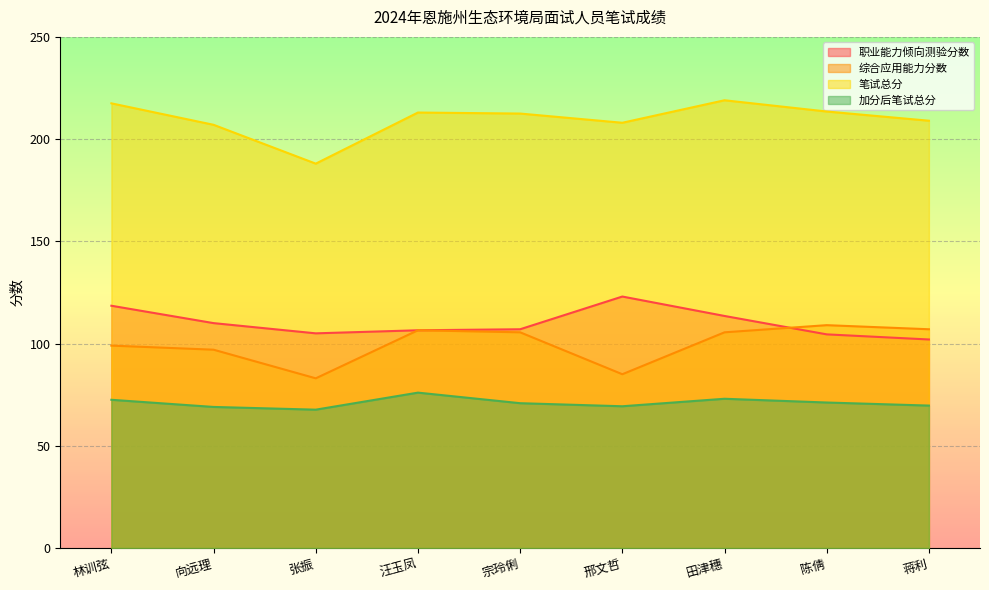

What is the smallest value displayed?

67.7